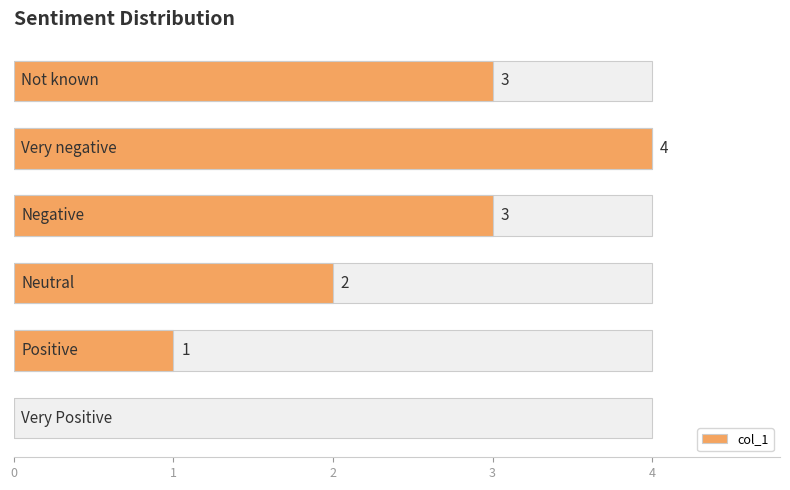

Are the bars horizontal?

Yes